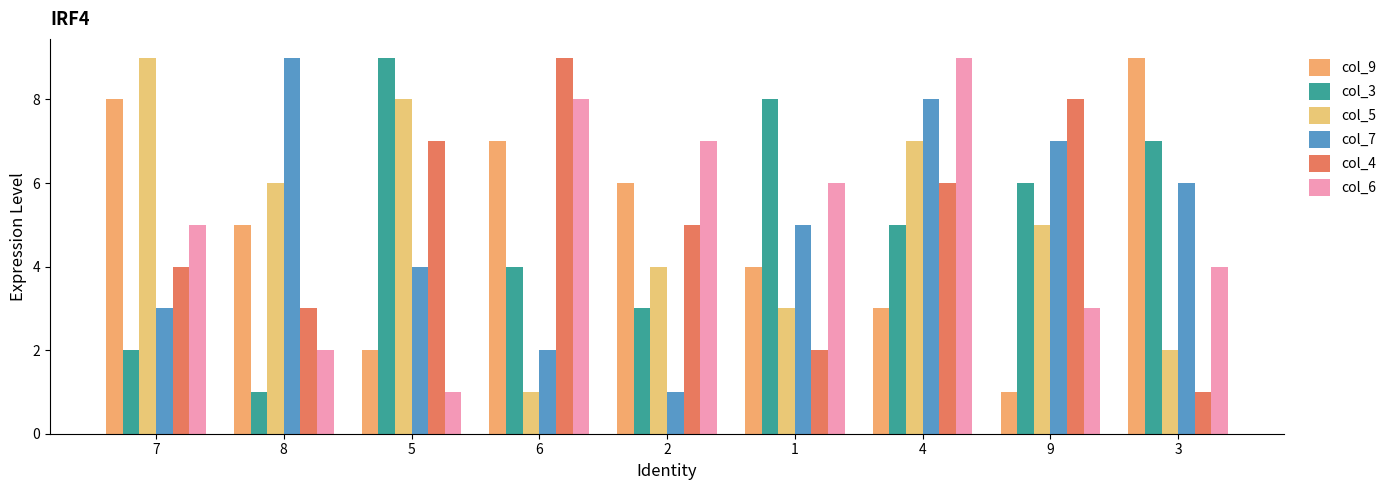

Does the chart contain stacked bars?

No